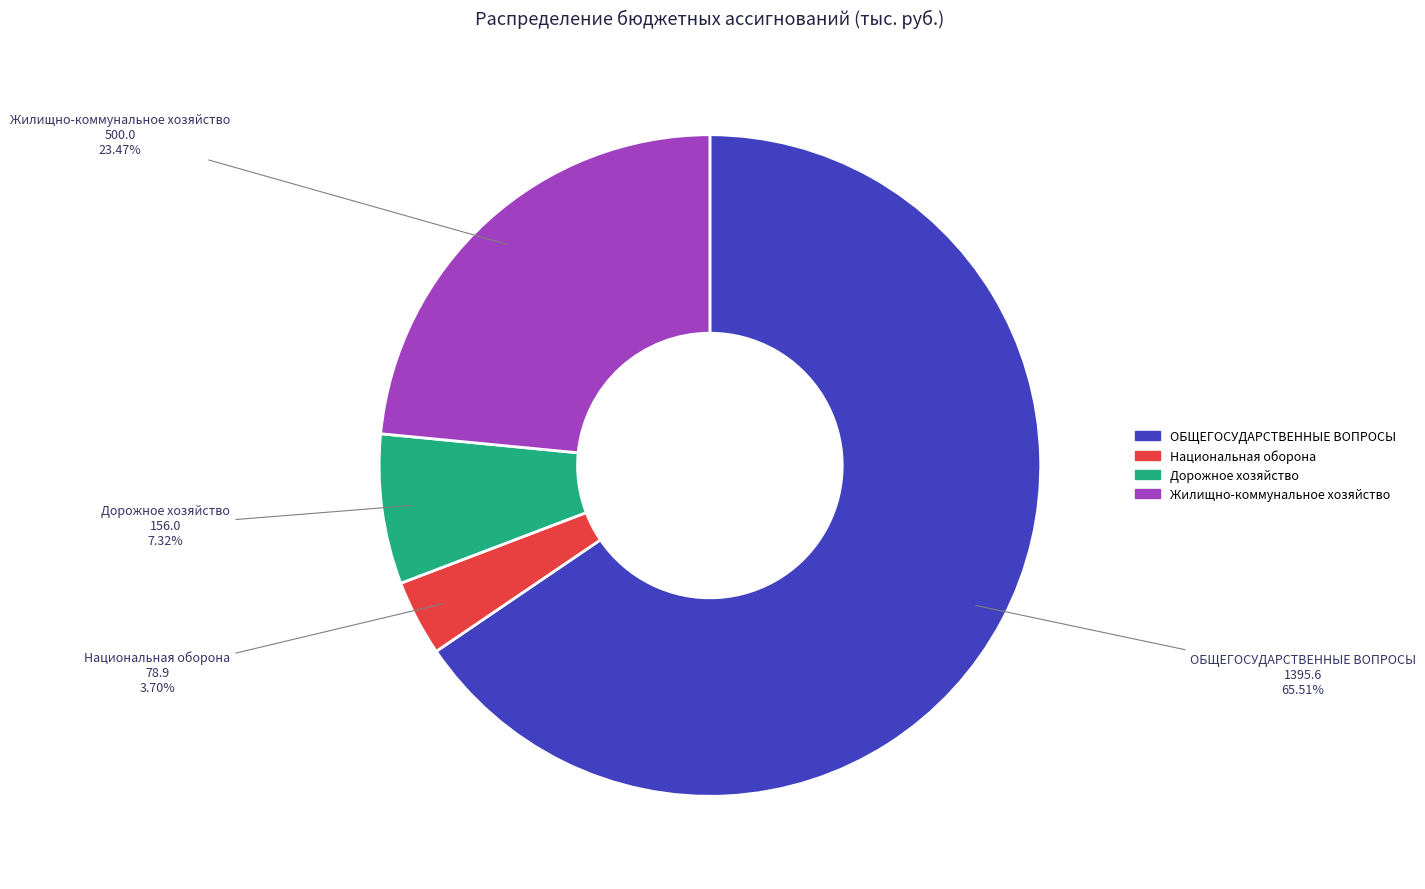

To the nearest percent, what percentage of the pie is Жилищно-коммунальное хозяйство?

23%